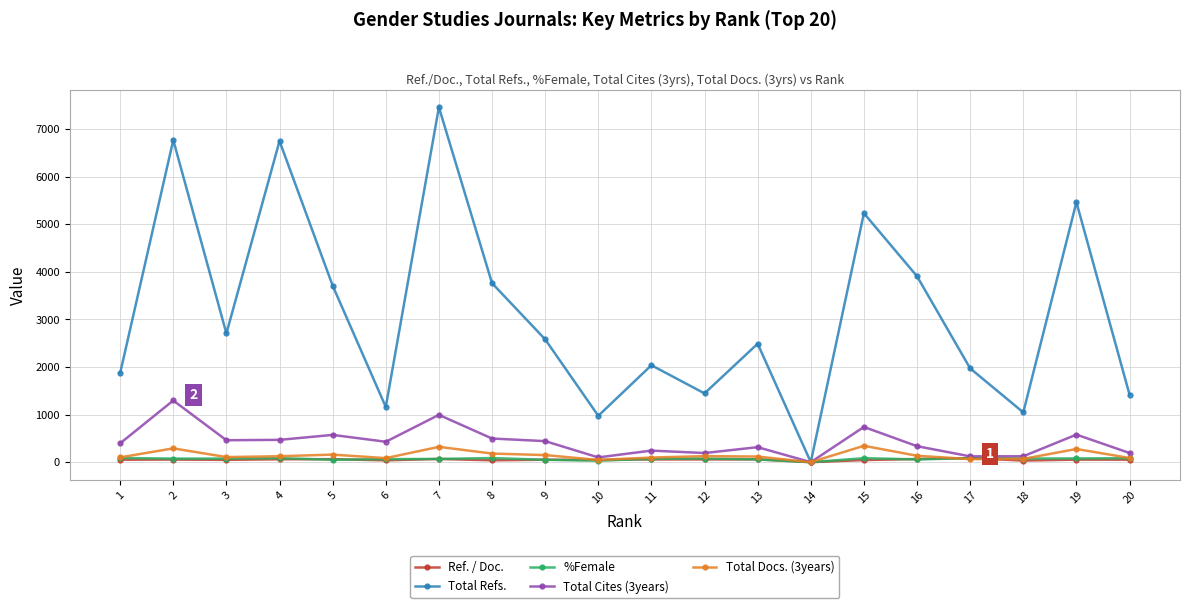

How many lines are shown in the chart?

5